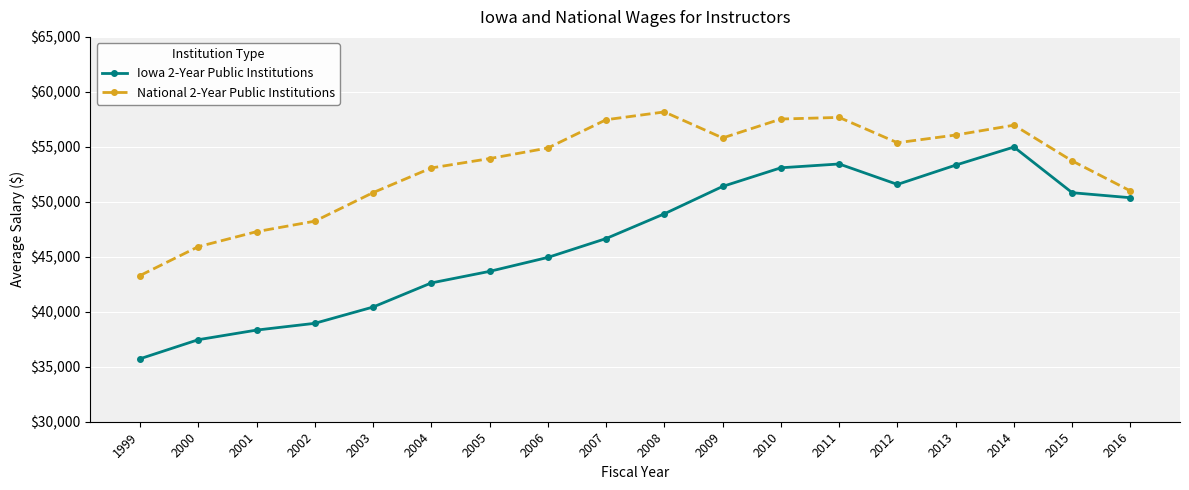

What is the sum of the National 2-Year Public Institutions values at 2014 and 2001?

104256